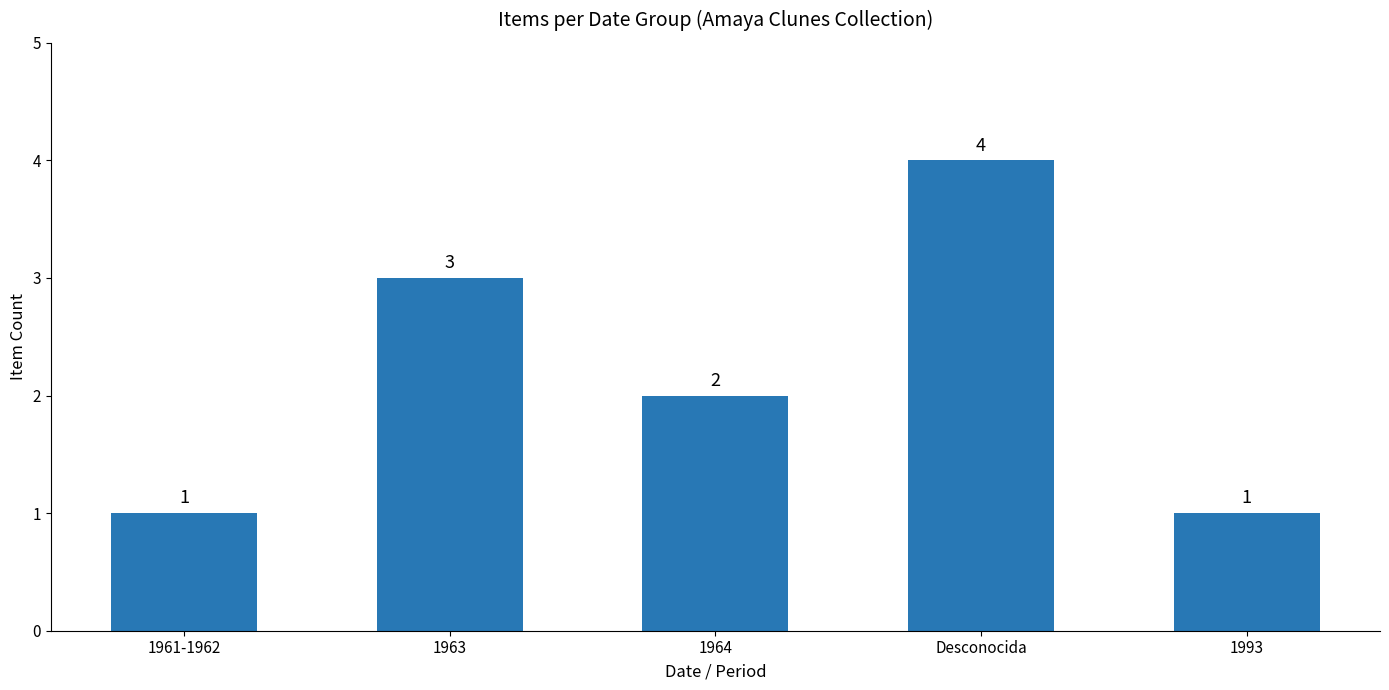

What is the sum of all values?

11